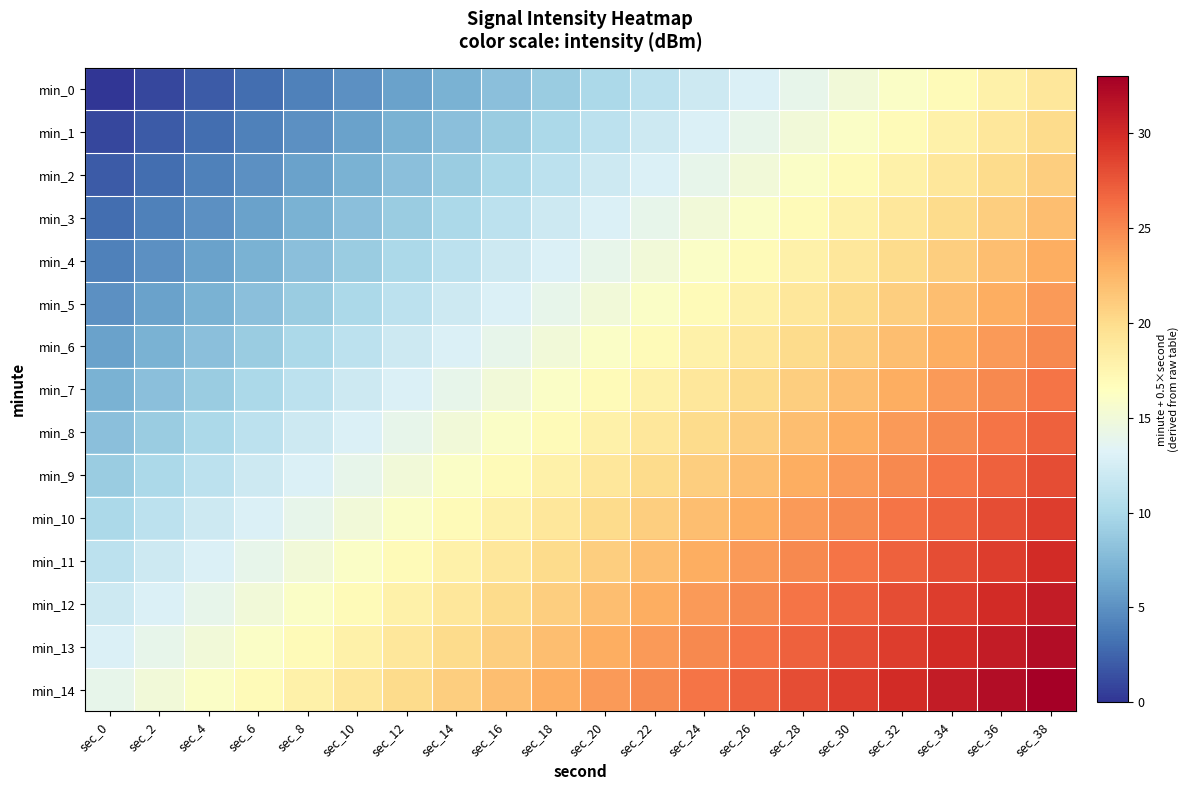

How many categories are shown in the chart?

20